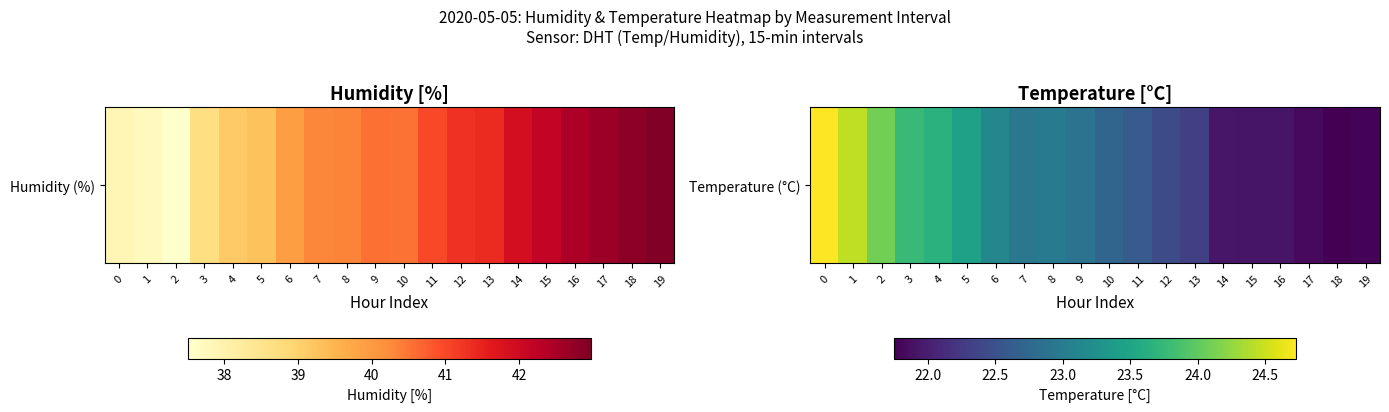

What is the ratio of the value at 1 to the value at 3?

1.0